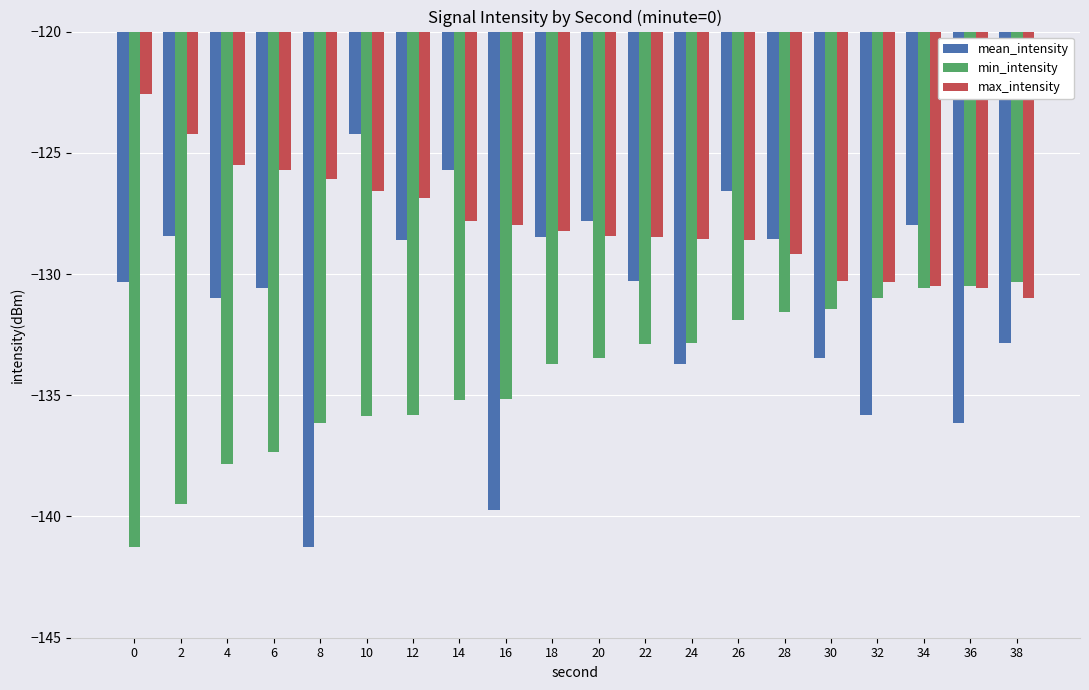

Are the bars horizontal?

No